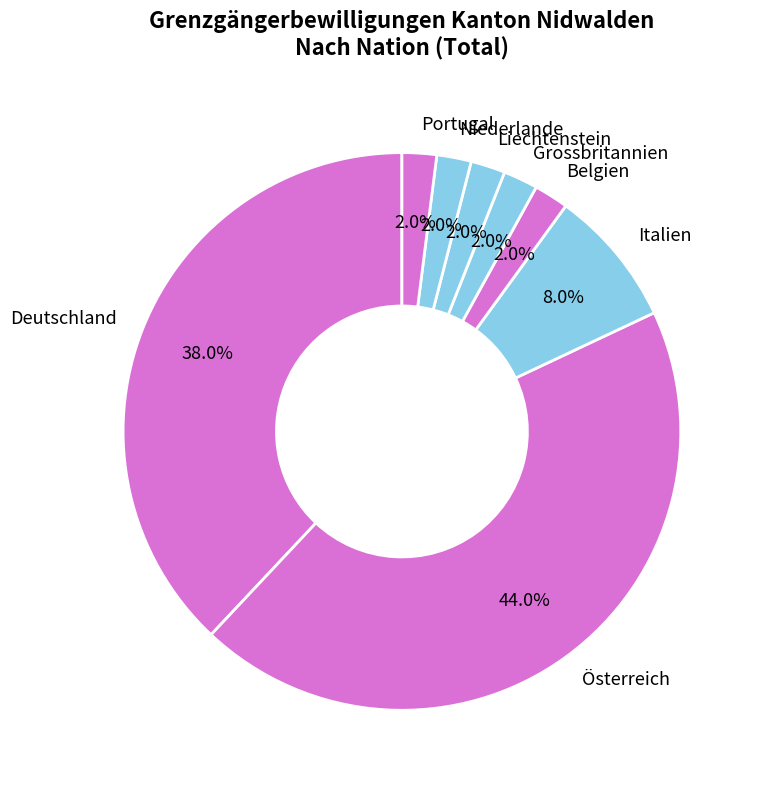

The Österreich slice represents 35% of the pie. True or false?

False